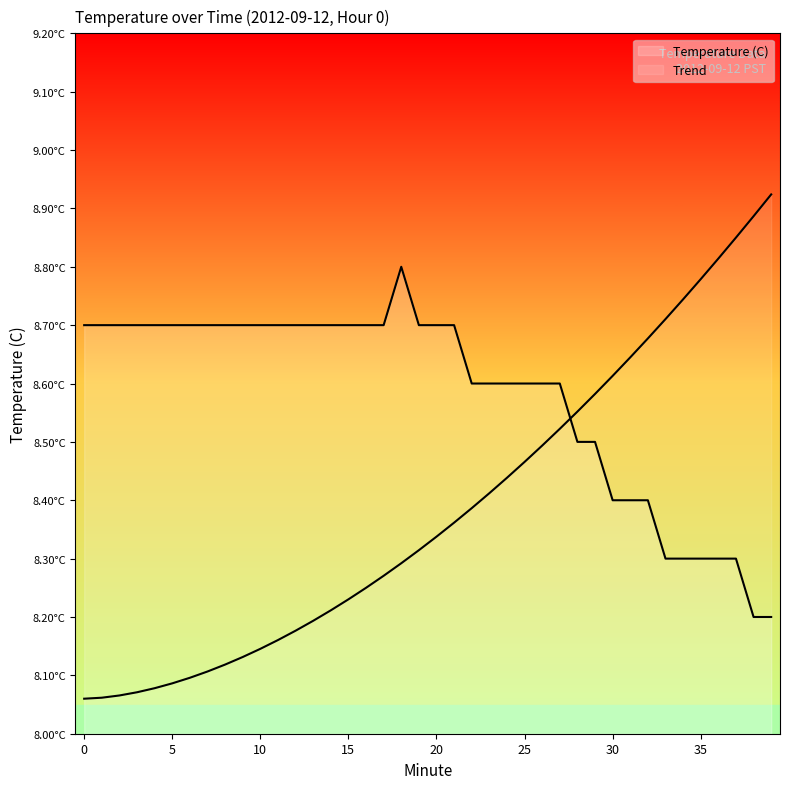

The chart shows a value of 4.3 at 22. True or false?

False